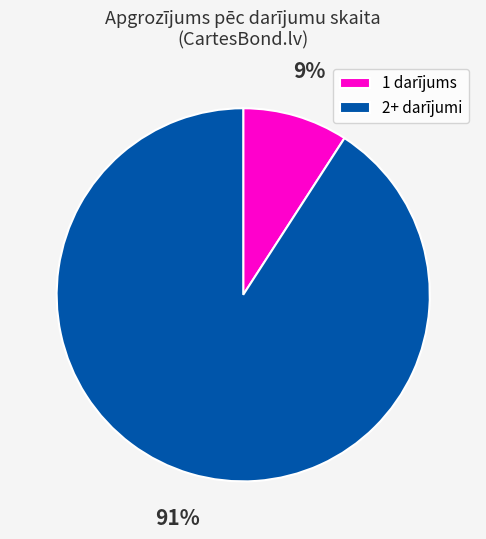

Is there any slice that represents more than half of the pie?

Yes